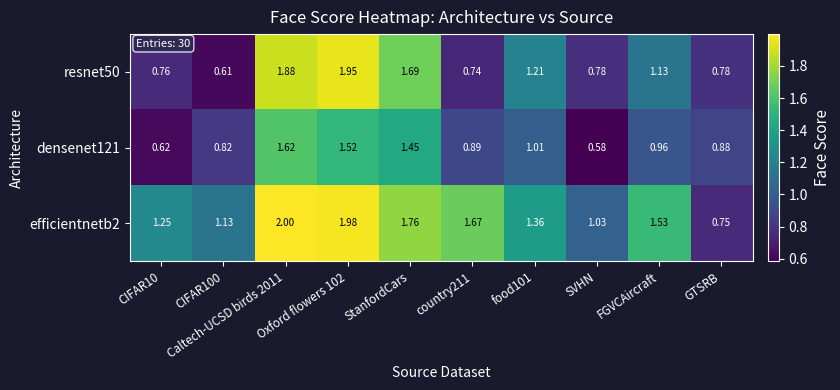

Count the number of data series in this chart.

3